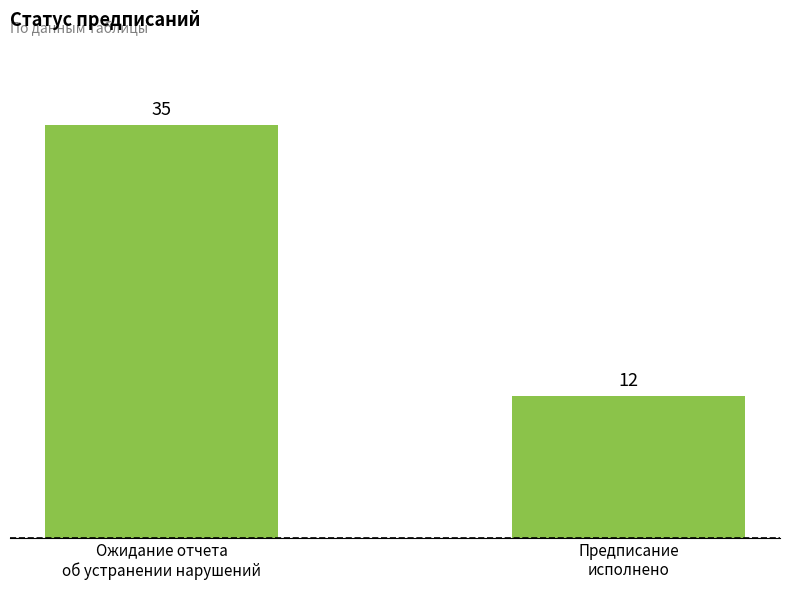

What is the label of the 1st bar from the right?

Предписание
исполнено